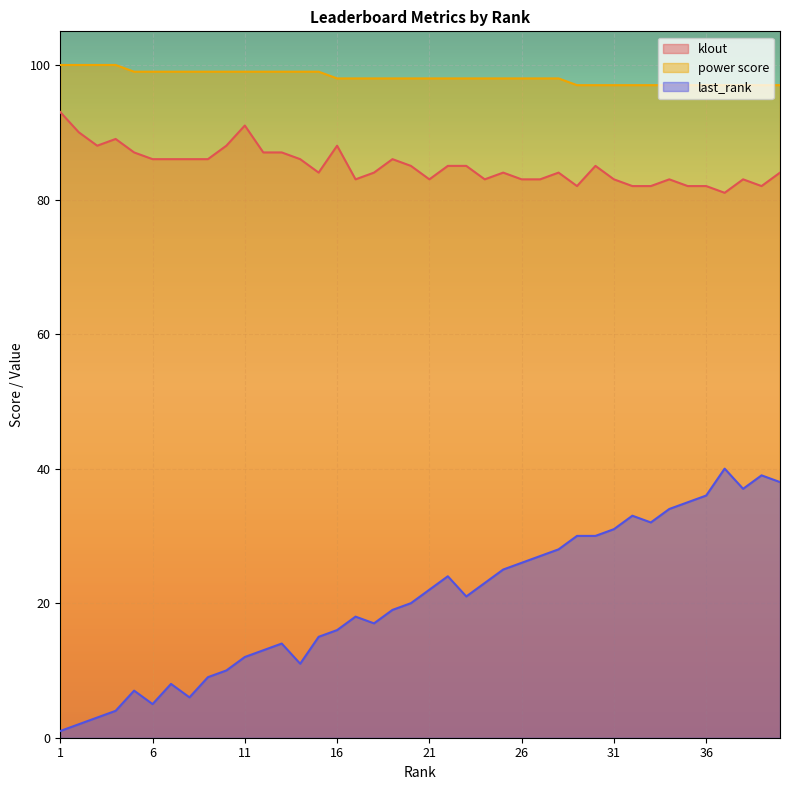

Reading left to right, list all the values displayed in this chart.

klout: 1=93	2=90	3=88	4=89	5=87	6=86	7=86	8=86	9=86	10=88	11=91	12=87	13=87	14=86	15=84	16=88	17=83	18=84	19=86	20=85	21=83	22=85	23=85	24=83	25=84	26=83	27=83	28=84	29=82	30=85	31=83	32=82	33=82	34=83	35=82	36=82	37=81	38=83	39=82	40=84
power score: 1=100	2=100	3=100	4=100	5=99	6=99	7=99	8=99	9=99	10=99	11=99	12=99	13=99	14=99	15=99	16=98	17=98	18=98	19=98	20=98	21=98	22=98	23=98	24=98	25=98	26=98	27=98	28=98	29=97	30=97	31=97	32=97	33=97	34=97	35=97	36=97	37=97	38=97	39=97	40=97
last_rank: 1=1	2=2	3=3	4=4	5=7	6=5	7=8	8=6	9=9	10=10	11=12	12=13	13=14	14=11	15=15	16=16	17=18	18=17	19=19	20=20	21=22	22=24	23=21	24=23	25=25	26=26	27=27	28=28	29=30	30=30	31=31	32=33	33=32	34=34	35=35	36=36	37=40	38=37	39=39	40=38